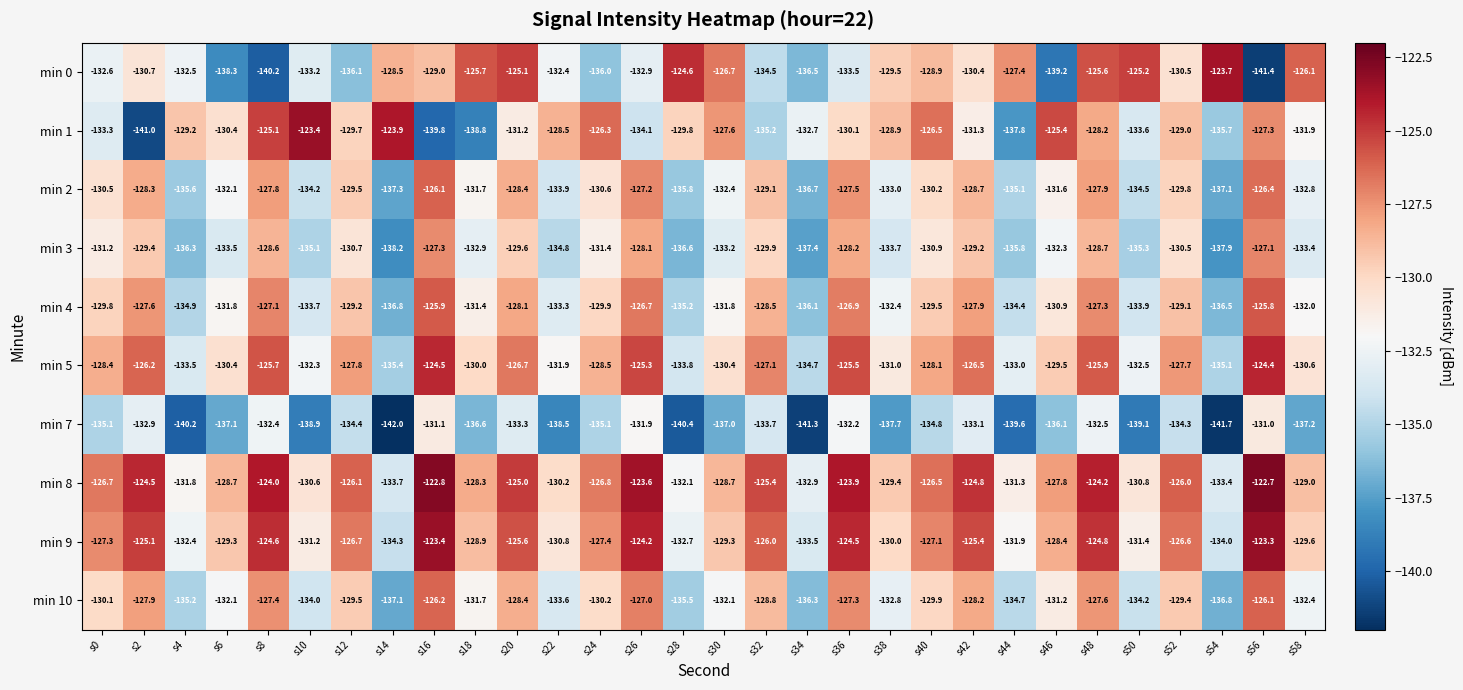

Which series has the largest range (max minus min)?

min 0